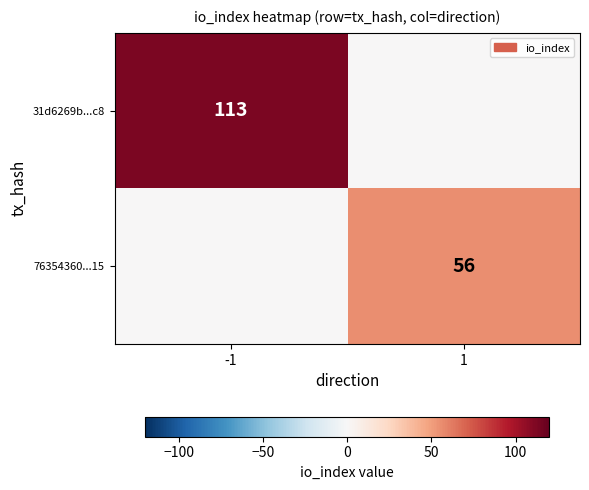

The value of 31d6269b...c8 at -1 is 113. True or false?

True